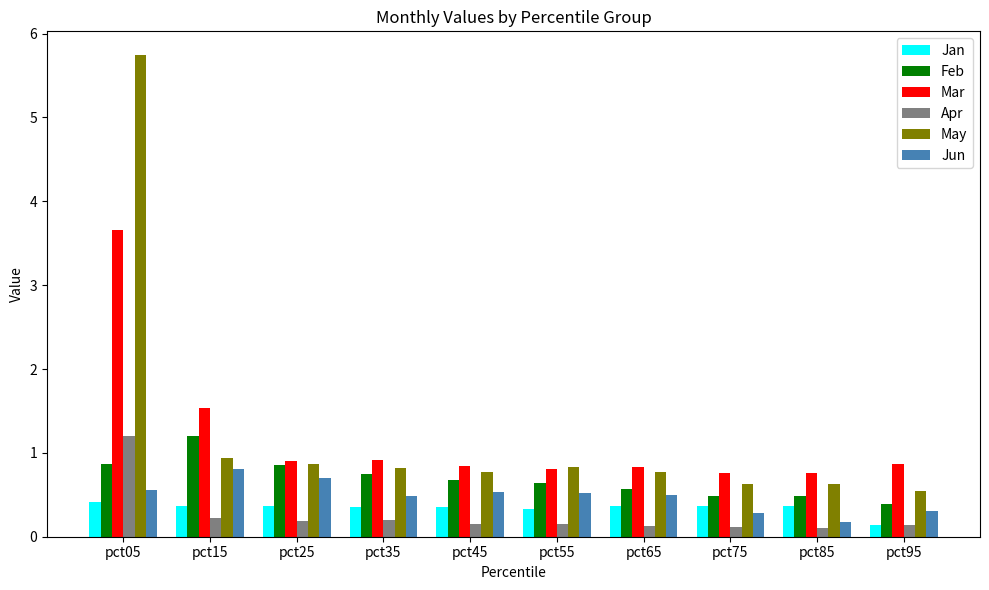

Which category has the highest value in the Jun series?

pct15